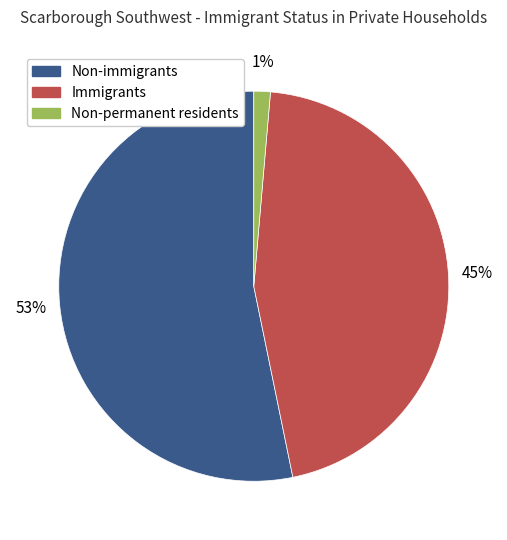

What percentage is the Immigrants slice, to the nearest percent?

45%